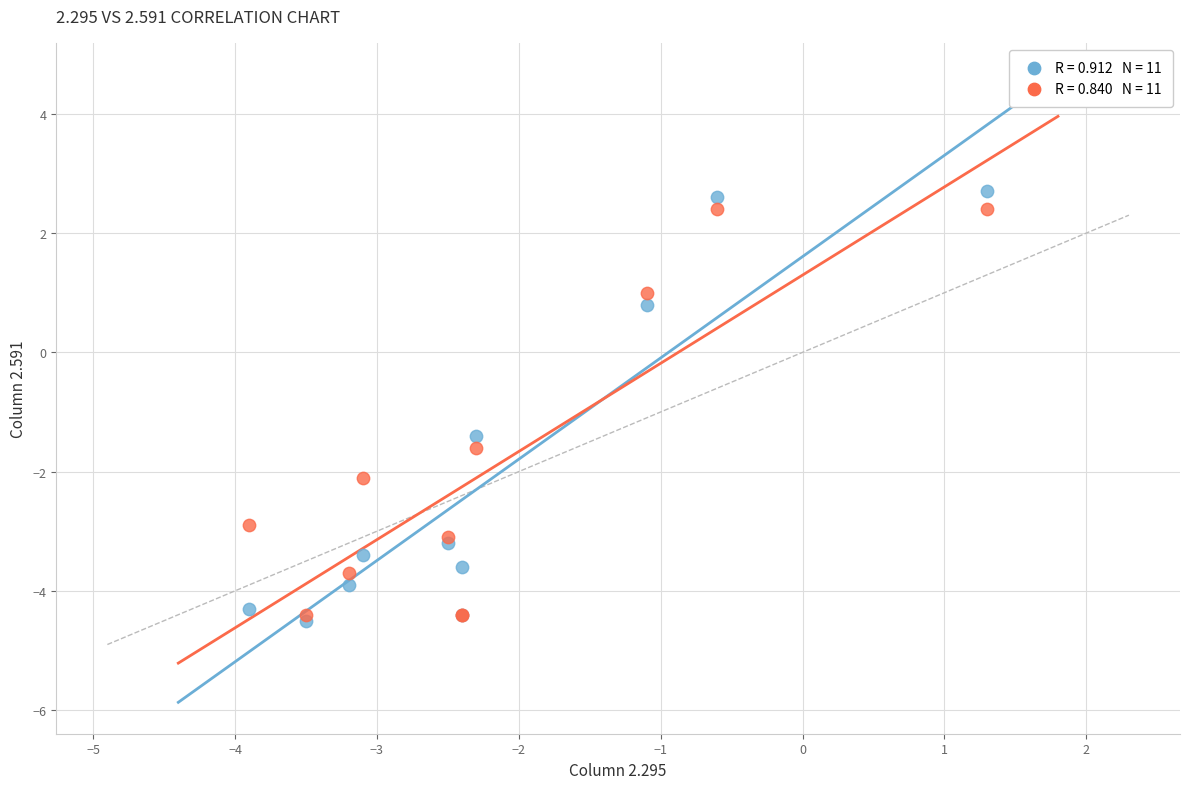

Across all series, what Y value is closest to 0?

0.8